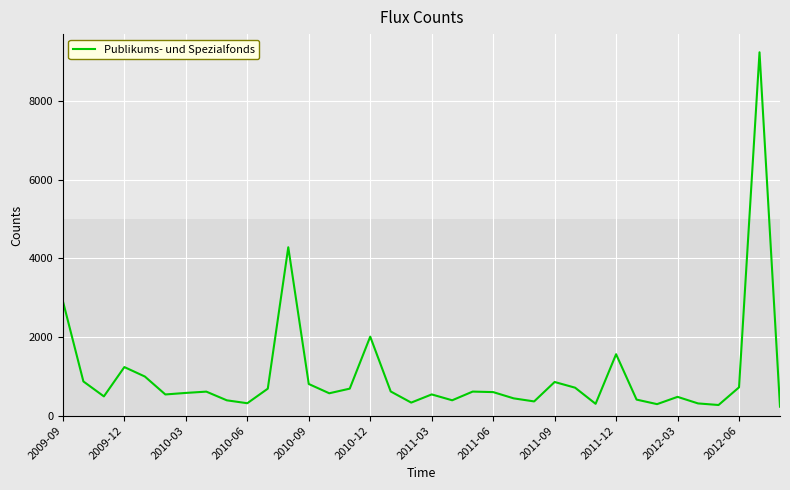

What is the difference between the maximum and minimum values?

9010